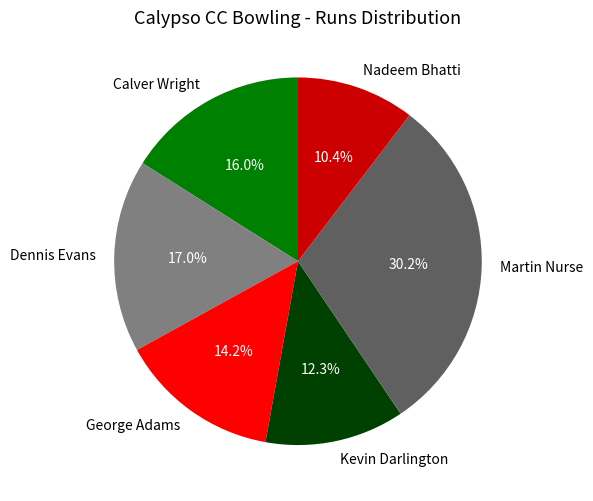

What portion of the pie excludes George Adams?

85.8%